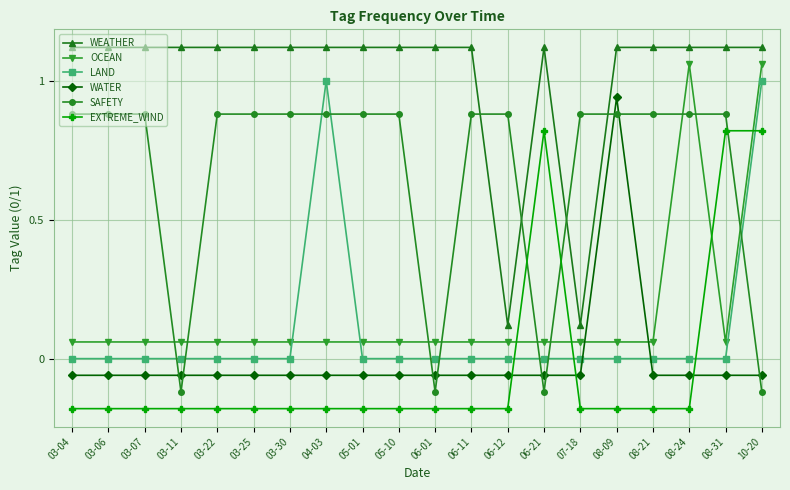

The value of WEATHER at 06-21 is 1.8. True or false?

False